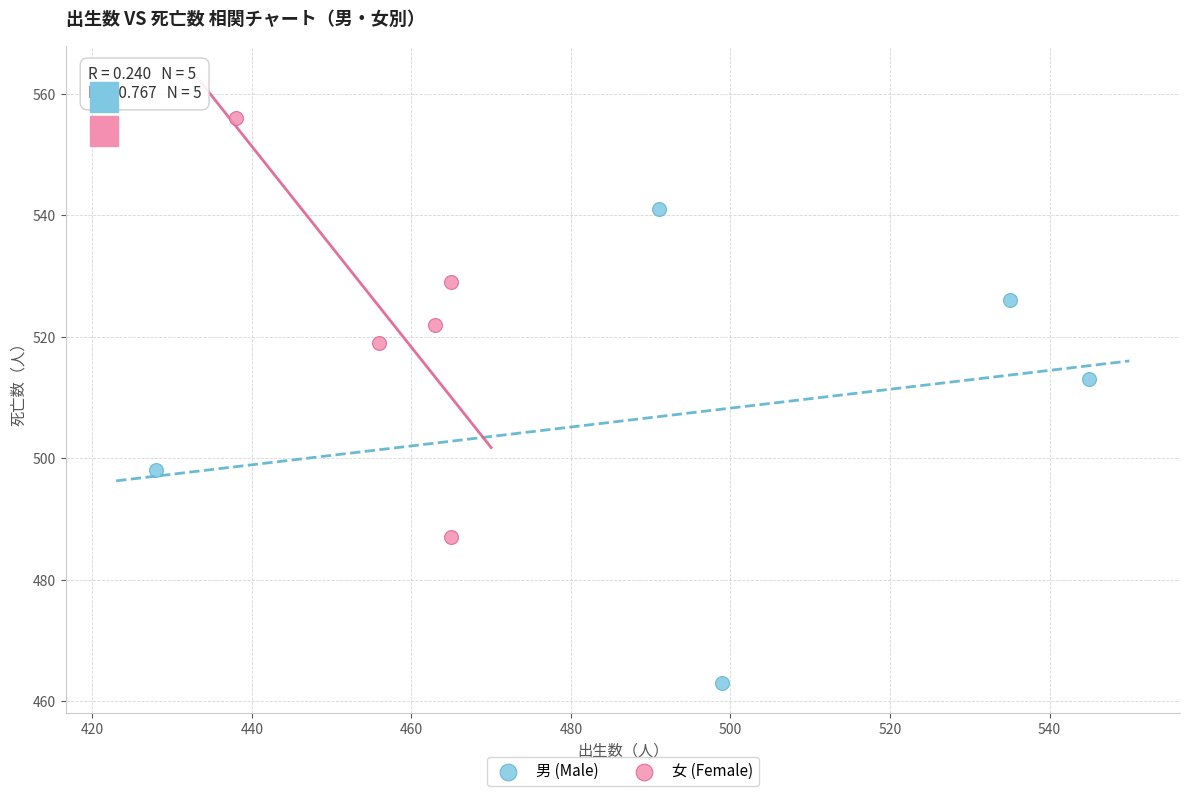

Which series contains the lowest Y value?

男 (Male)